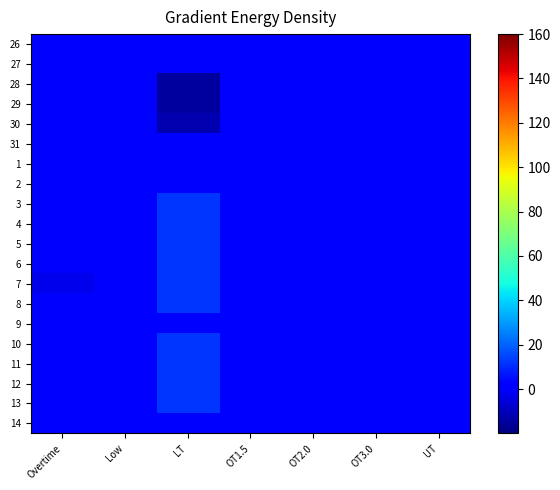

At how many categories does at least one series exceed 2?

1